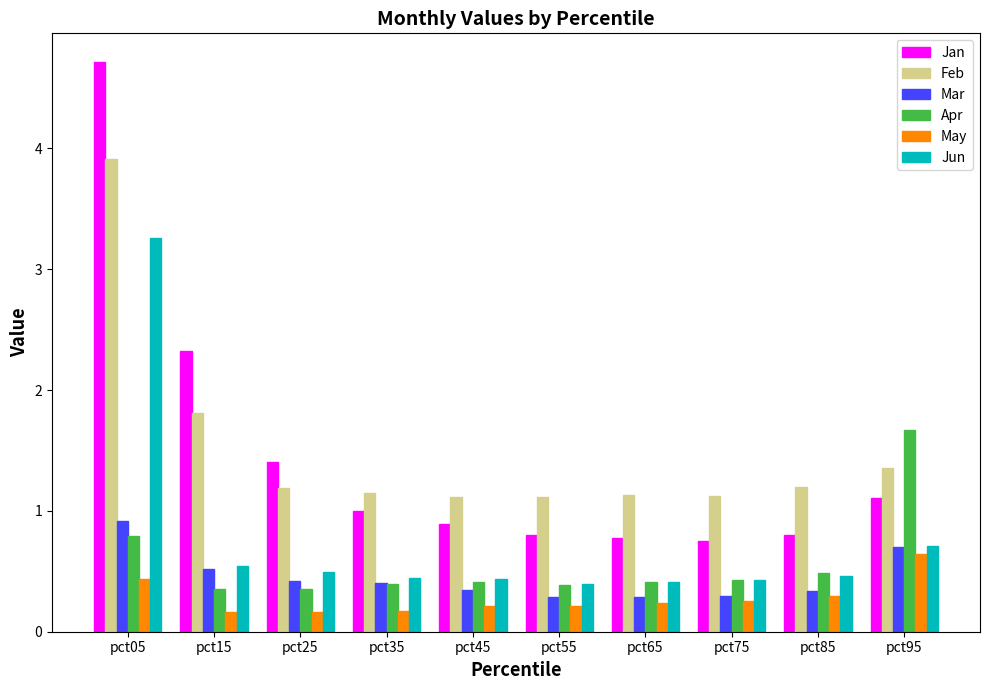

The value of Apr at pct65 is 0.4. True or false?

True